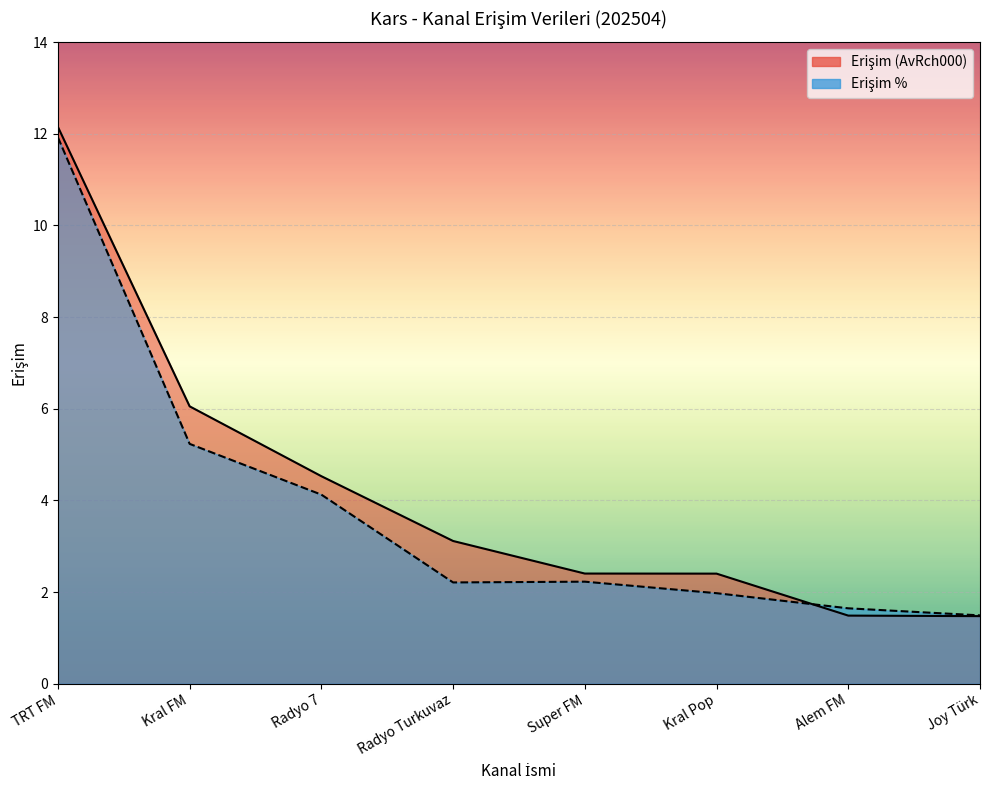

Which series ends up on top after the final intersection of Erişim (AvRch000) and Erişim %?

Erişim %